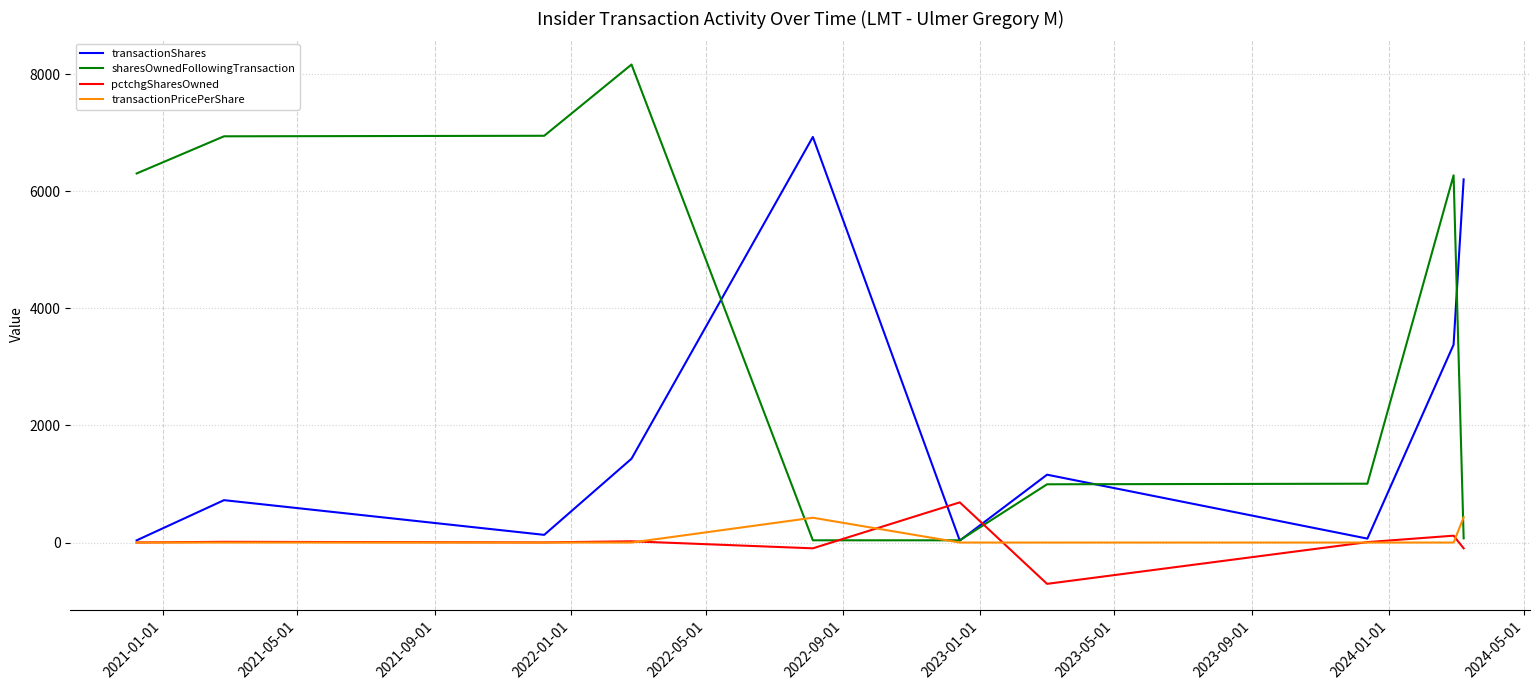

What is the highest value of the transactionPricePerShare series?

431.2